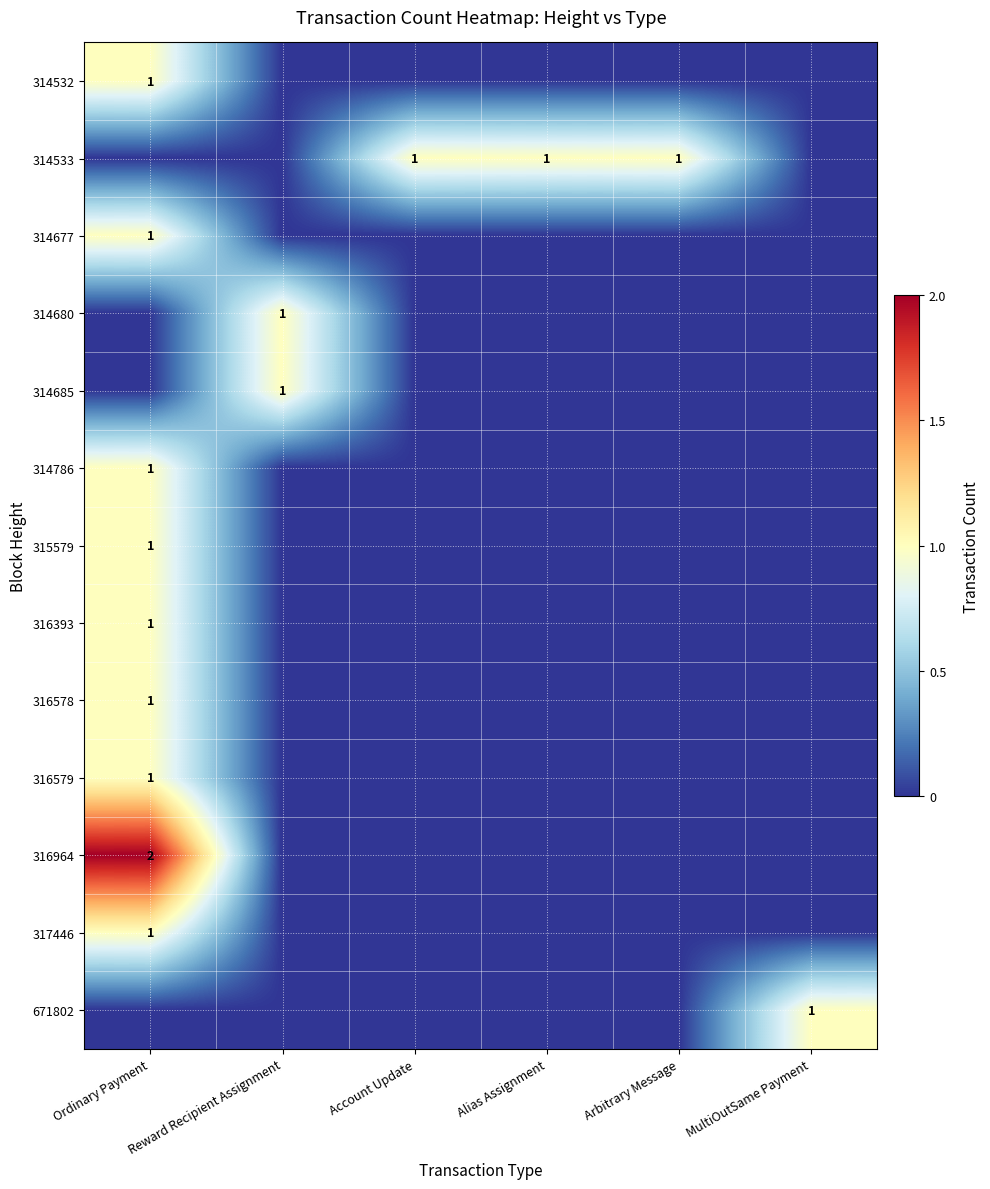

At how many categories does at least one series exceed 0?

6